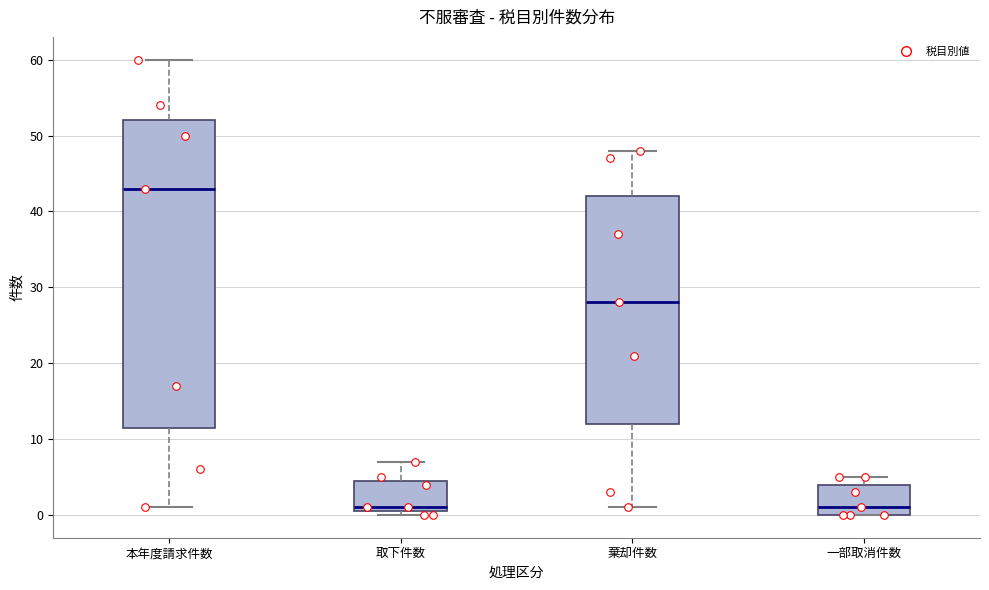

Reading left to right, read every box against the y-axis: the position of its median line, the range the box covers, and the ends of its whiskers. The values are not printed on the chart, so give them approximately, as read against the axis.

本年度請求件数: median 43, box 12 to 52, whiskers 1 to 60
取下件数: median 1 (just above the box's lower edge), box 1 to 5, whiskers 0 to 7
棄却件数: median 28, box 12 to 42, whiskers 1 to 48
一部取消件数: median 1, box 0 to 4, whiskers 0 to 5